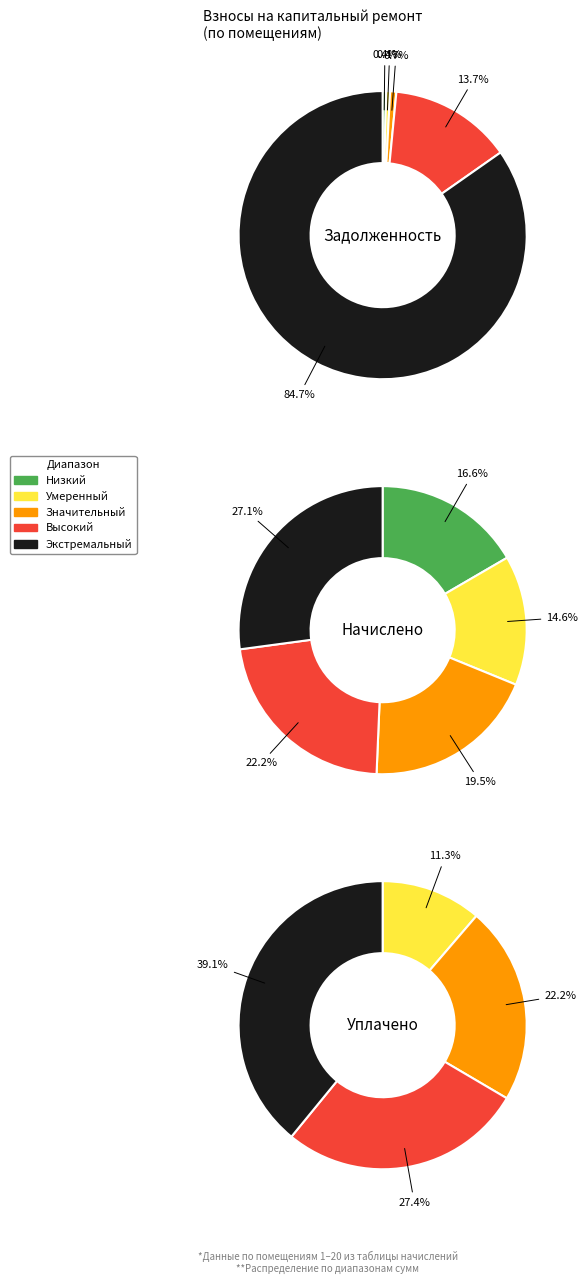

The 12 slice represents 1% of the pie. True or false?

False